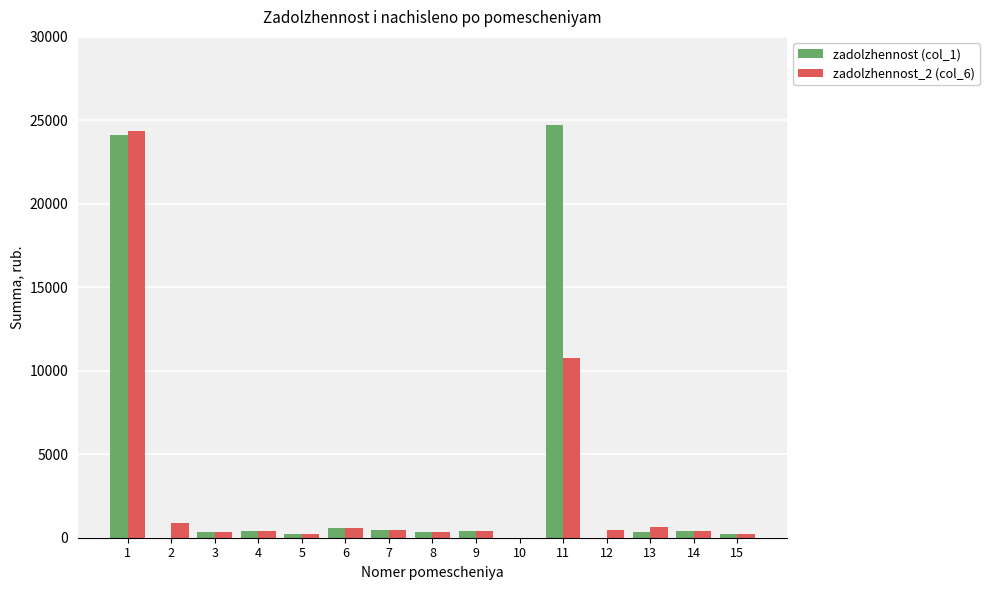

Which series has the largest range (max minus min)?

zadolzhennost (col_1)